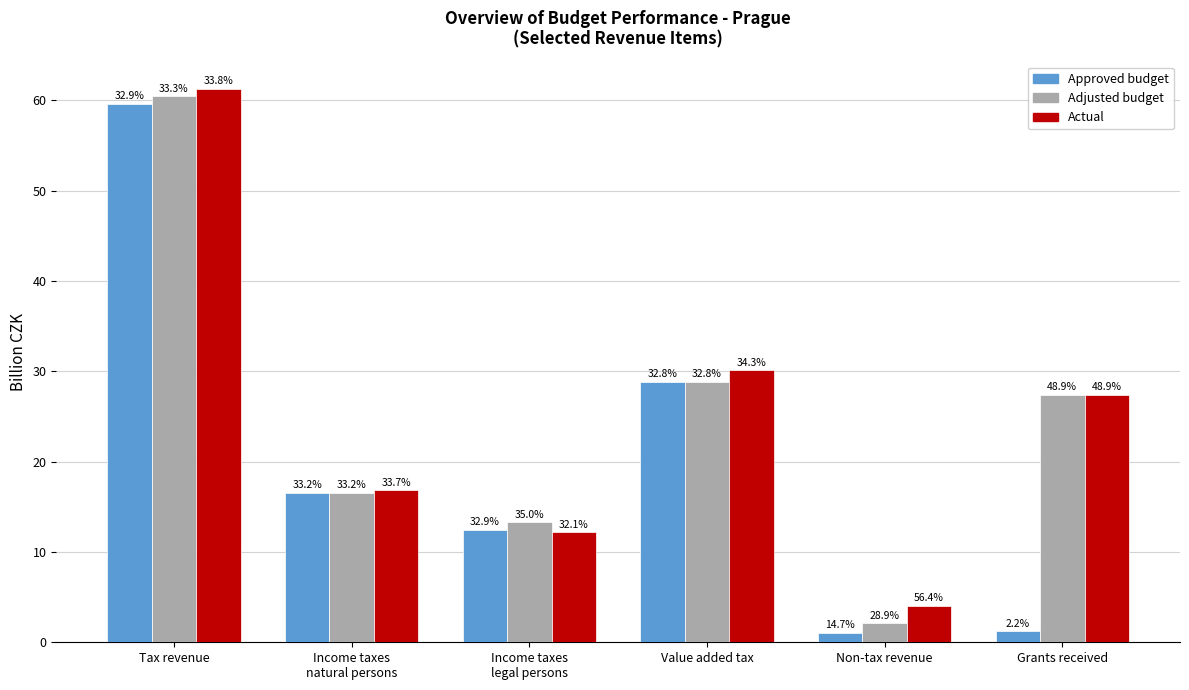

Are the bars horizontal?

No